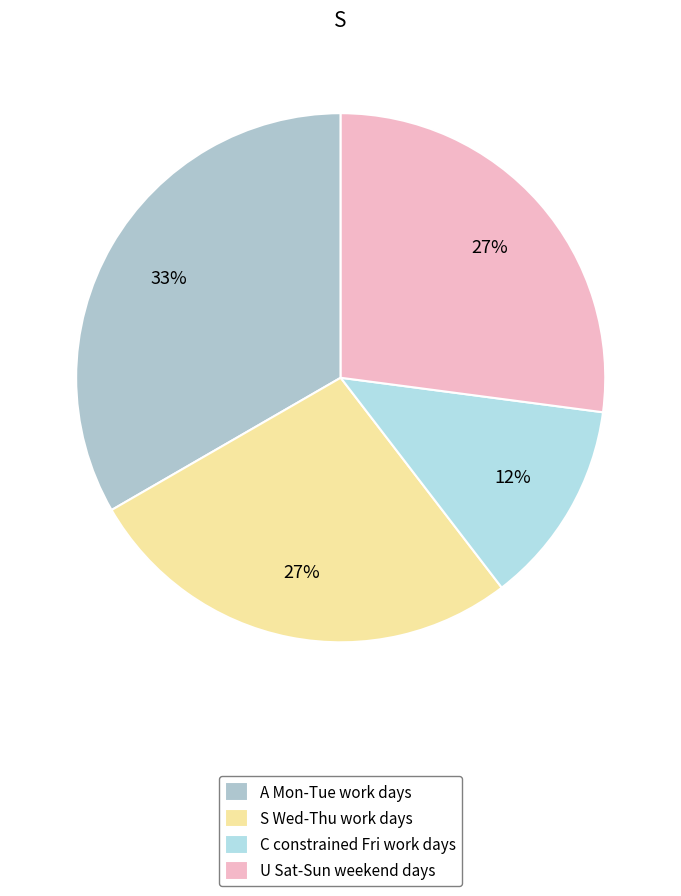

Which slice is the smallest?

C constrained Fri work days